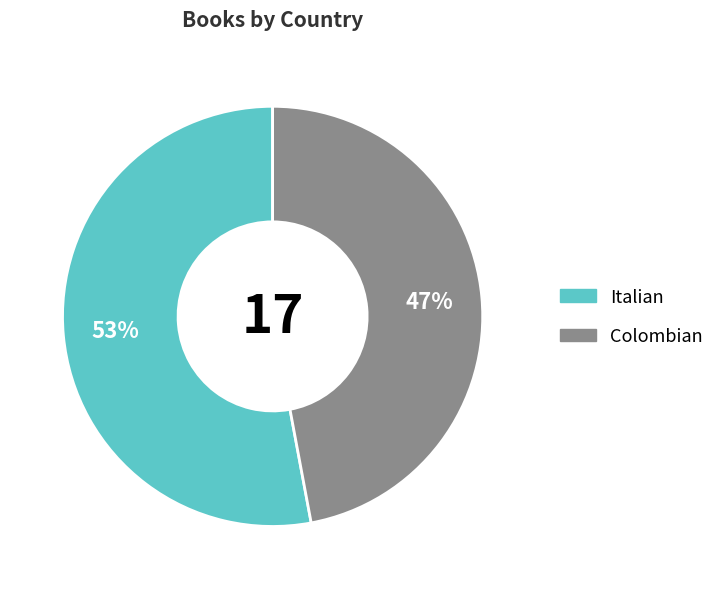

Which category has the biggest portion of the pie?

Italian